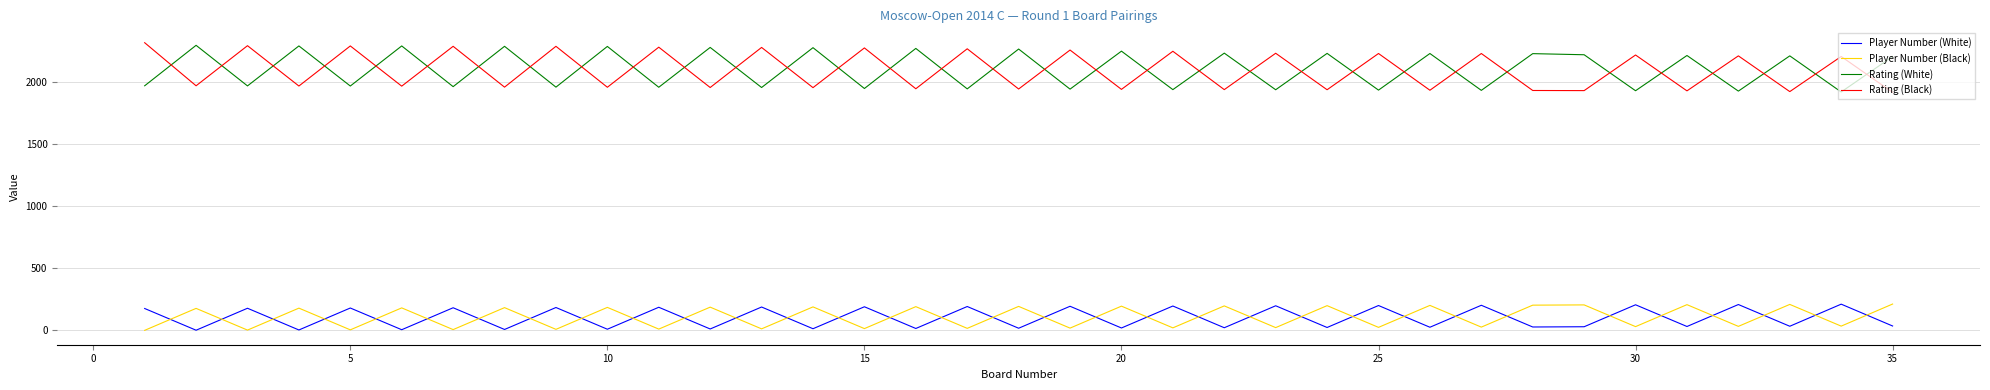

True or false: Player Number (Black) and Rating (White) cross at least once.

False